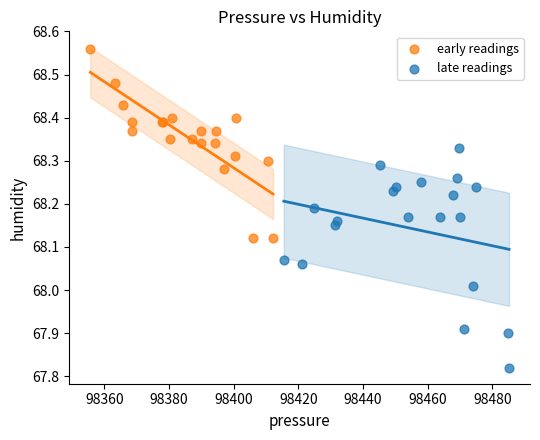

Which series has the largest Y range (max minus min)?

late readings